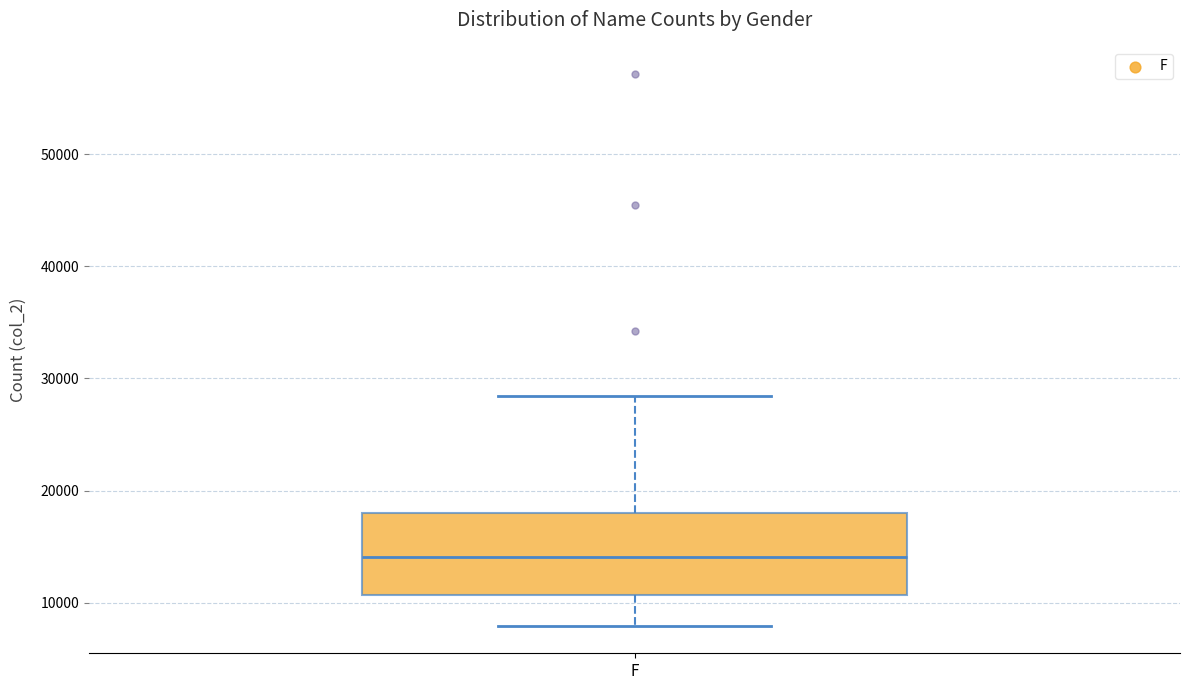

Transcribe this box plot: give where the median line is, the range the box spans, and where the two whiskers end, as read against the y-axis. The values are not printed on the chart, so give them approximately, as read against the axis.

median 14000, box 11000 to 18000, whiskers 8000 to 28000